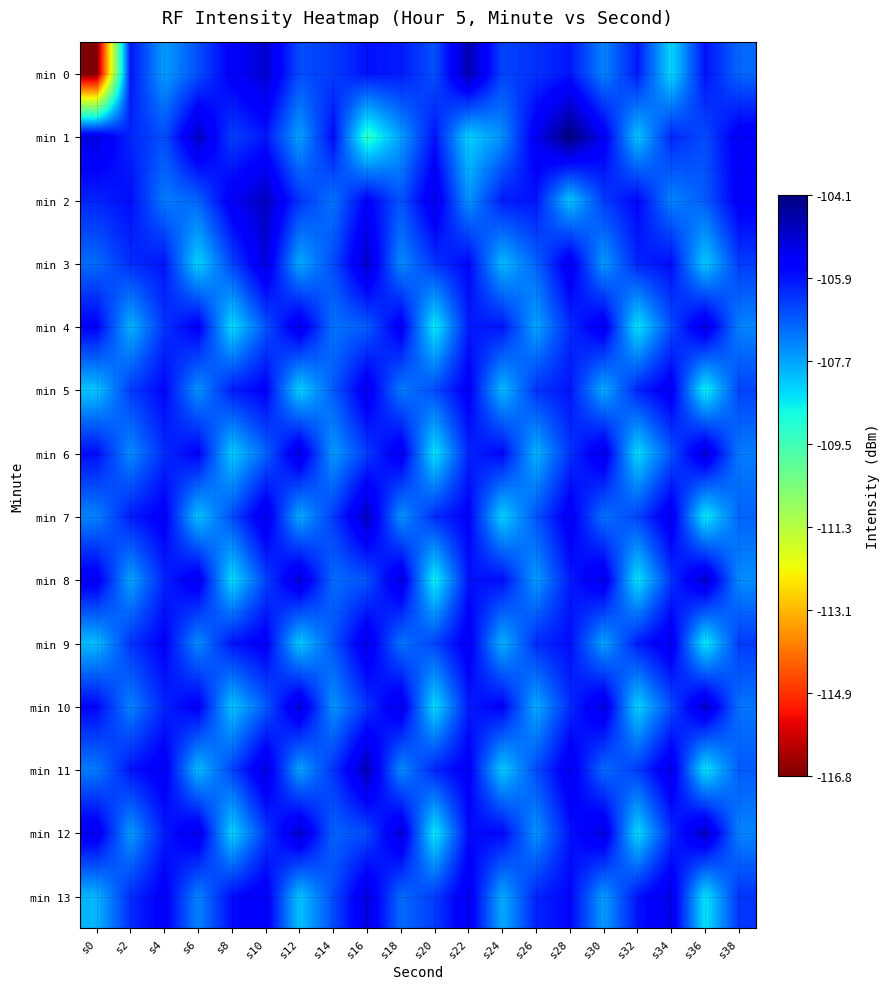

Reading left to right, list all the values displayed in this chart.

min 0: s0=-116.8	s2=-105.9	s4=-107.6	s6=-106.6	s8=-105.5	s10=-105.0	s12=-106.6	s14=-106.4	s16=-105.9	s18=-106.0	s20=-106.7	s22=-104.6	s24=-106.5	s26=-106.3	s28=-105.9	s30=-107.3	s32=-106.0	s34=-108.4	s36=-105.9	s38=-106.9
min 1: s0=-105.2	s2=-106.1	s4=-106.6	s6=-104.8	s8=-106.5	s10=-105.9	s12=-107.7	s14=-105.8	s16=-109.2	s18=-107.6	s20=-105.9	s22=-108.3	s24=-107.5	s26=-105.4	s28=-104.1	s30=-105.4	s32=-108.1	s34=-106.1	s36=-106.6	s38=-105.4
min 2: s0=-106.1	s2=-105.8	s4=-107.2	s6=-106.9	s8=-105.4	s10=-104.8	s12=-106.3	s14=-107.1	s16=-105.6	s18=-106.7	s20=-105.2	s22=-107.5	s24=-106.0	s26=-105.9	s28=-108.1	s30=-106.4	s32=-105.7	s34=-107.3	s36=-106.8	s38=-105.5
min 3: s0=-107.0	s2=-106.2	s4=-105.9	s6=-108.3	s8=-106.5	s10=-105.1	s12=-107.8	s14=-106.6	s16=-104.9	s18=-107.4	s20=-106.3	s22=-105.7	s24=-108.0	s26=-106.9	s28=-105.3	s30=-107.6	s32=-106.1	s34=-105.8	s36=-108.2	s38=-106.4
min 4: s0=-105.6	s2=-107.9	s4=-106.3	s6=-105.5	s8=-108.4	s10=-106.7	s12=-105.2	s14=-107.1	s16=-106.8	s18=-105.4	s20=-108.6	s22=-106.0	s24=-105.9	s26=-107.7	s28=-106.2	s30=-105.3	s32=-108.5	s34=-106.6	s36=-105.1	s38=-107.3
min 5: s0=-108.1	s2=-106.4	s4=-105.7	s6=-107.5	s8=-106.0	s10=-105.6	s12=-108.3	s14=-106.8	s16=-105.3	s18=-107.2	s20=-106.6	s22=-105.5	s24=-108.0	s26=-106.3	s28=-105.9	s30=-107.8	s32=-106.1	s34=-105.4	s36=-108.7	s38=-106.5
min 6: s0=-105.8	s2=-107.4	s4=-106.2	s6=-105.6	s8=-108.2	s10=-106.9	s12=-105.1	s14=-107.6	s16=-106.4	s18=-105.3	s20=-108.5	s22=-106.1	s24=-105.7	s26=-107.9	s28=-106.3	s30=-105.2	s32=-108.4	s34=-106.7	s36=-105.0	s38=-107.2
min 7: s0=-107.3	s2=-106.0	s4=-105.5	s6=-108.1	s8=-106.6	s10=-105.2	s12=-107.8	s14=-106.4	s16=-104.8	s18=-107.5	s20=-106.2	s22=-105.6	s24=-108.3	s26=-106.7	s28=-105.4	s30=-107.1	s32=-106.5	s34=-105.3	s36=-108.6	s38=-106.9
min 8: s0=-105.4	s2=-107.7	s4=-106.1	s6=-105.3	s8=-108.4	s10=-106.5	s12=-105.0	s14=-107.0	s16=-106.7	s18=-105.1	s20=-108.7	s22=-105.9	s24=-105.8	s26=-107.6	s28=-106.0	s30=-105.2	s32=-108.5	s34=-106.3	s36=-104.9	s38=-107.4
min 9: s0=-108.0	s2=-106.3	s4=-105.6	s6=-107.4	s8=-105.9	s10=-105.5	s12=-108.2	s14=-106.7	s16=-105.2	s18=-107.1	s20=-106.5	s22=-105.4	s24=-107.9	s26=-106.2	s28=-105.8	s30=-107.7	s32=-106.0	s34=-105.3	s36=-108.6	s38=-106.4
min 10: s0=-105.7	s2=-107.3	s4=-106.1	s6=-105.5	s8=-108.1	s10=-106.8	s12=-105.0	s14=-107.5	s16=-106.3	s18=-105.2	s20=-108.4	s22=-106.0	s24=-105.6	s26=-107.8	s28=-106.2	s30=-105.1	s32=-108.3	s34=-106.6	s36=-104.9	s38=-107.1
min 11: s0=-107.2	s2=-105.9	s4=-105.4	s6=-108.0	s8=-106.5	s10=-105.1	s12=-107.7	s14=-106.3	s16=-104.7	s18=-107.4	s20=-106.1	s22=-105.5	s24=-108.2	s26=-106.6	s28=-105.3	s30=-107.0	s32=-106.4	s34=-105.2	s36=-108.5	s38=-106.8
min 12: s0=-105.3	s2=-107.6	s4=-106.0	s6=-105.2	s8=-108.3	s10=-106.4	s12=-104.9	s14=-106.9	s16=-106.6	s18=-105.0	s20=-108.6	s22=-105.8	s24=-105.7	s26=-107.5	s28=-105.9	s30=-105.1	s32=-108.4	s34=-106.2	s36=-104.8	s38=-107.3
min 13: s0=-107.9	s2=-106.2	s4=-105.5	s6=-107.3	s8=-105.8	s10=-105.4	s12=-108.1	s14=-106.6	s16=-105.1	s18=-107.0	s20=-106.4	s22=-105.3	s24=-107.8	s26=-106.1	s28=-105.7	s30=-107.6	s32=-105.9	s34=-105.2	s36=-108.5	s38=-106.3